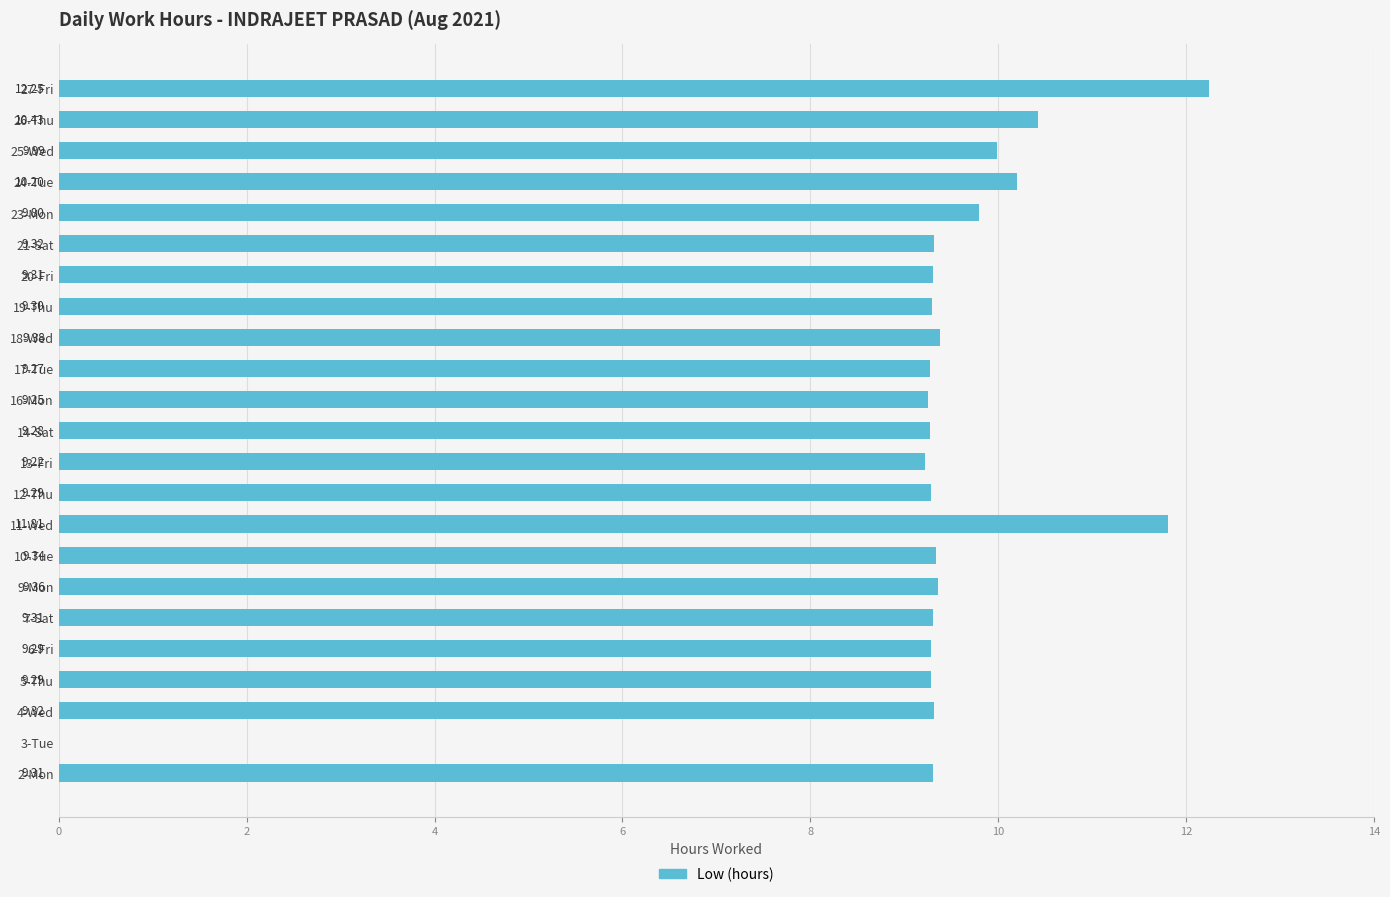

Which has a higher value, 18-Wed or 12-Thu?

18-Wed